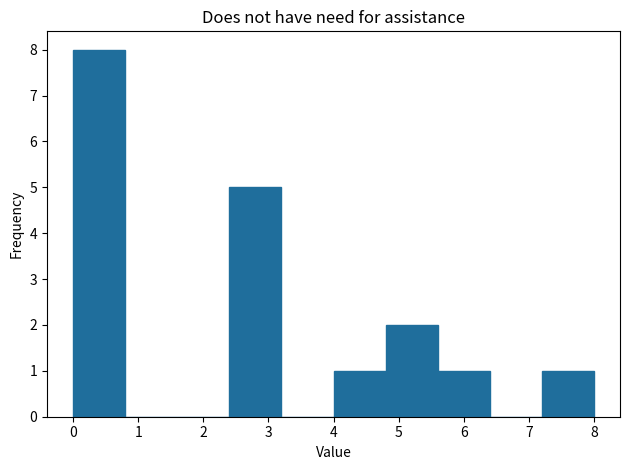

How tall is the bar that spans 0.0 to 0.8 on the x-axis? The values are not printed on the chart, so give them approximately, as read against the axis.

8